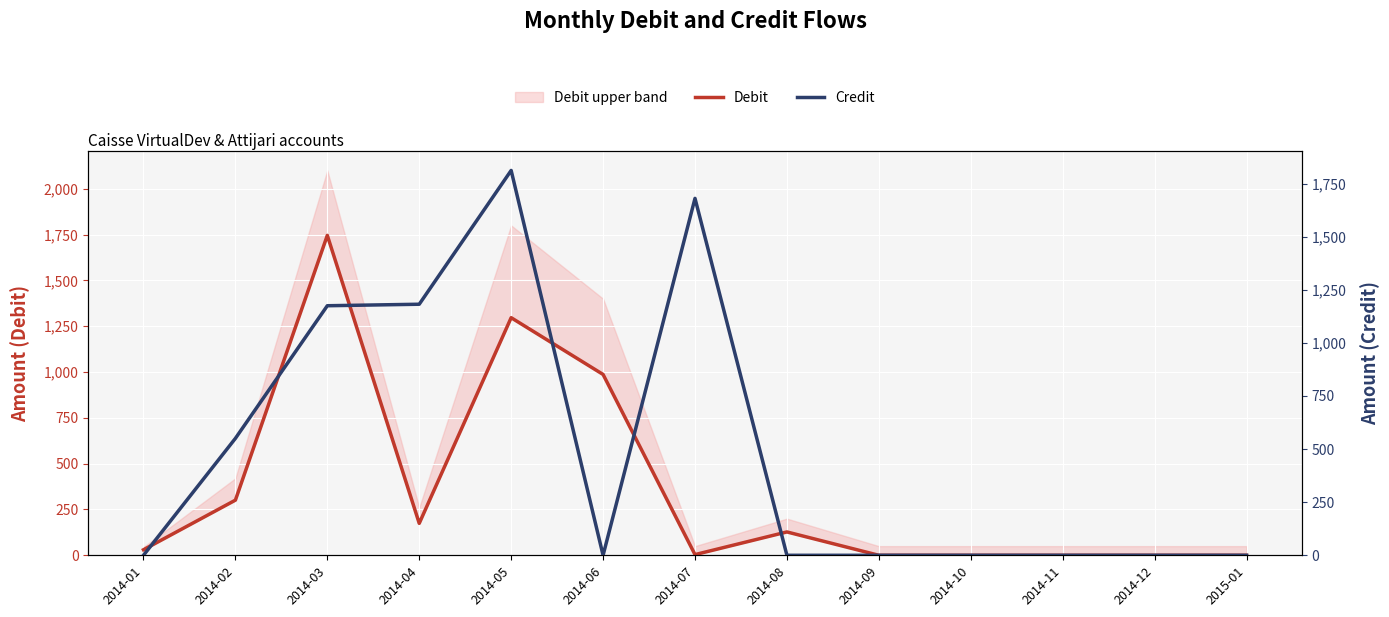

Rank the series by their maximum value, from highest to lowest.

Credit, Debit